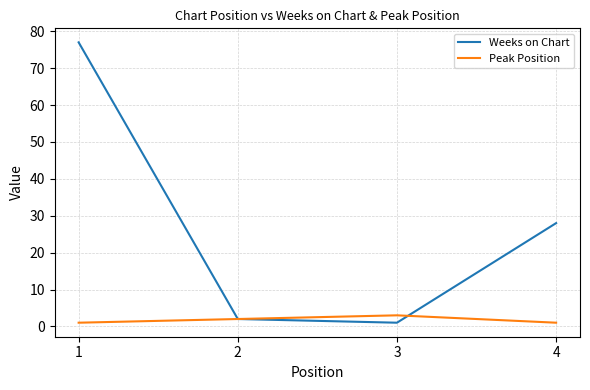

Which series has the widest spread of values?

Weeks on Chart